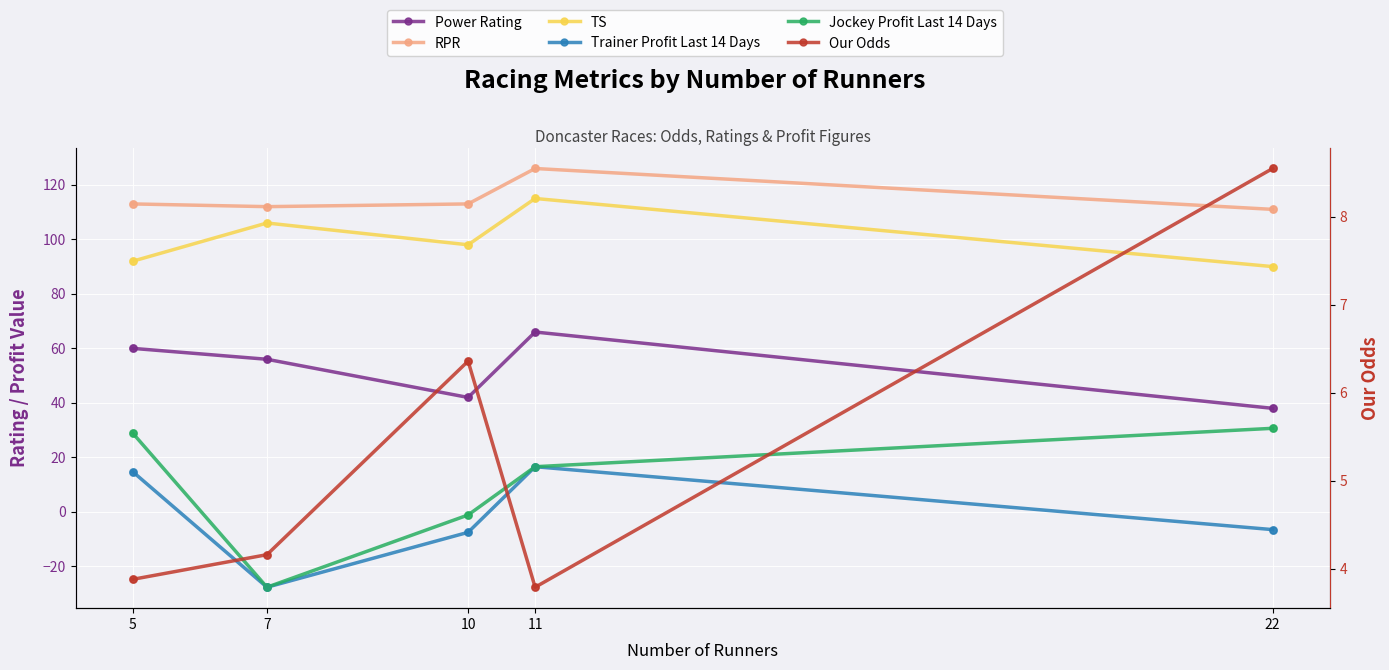

Which series has the widest spread of Y values?

Jockey Profit Last 14 Days